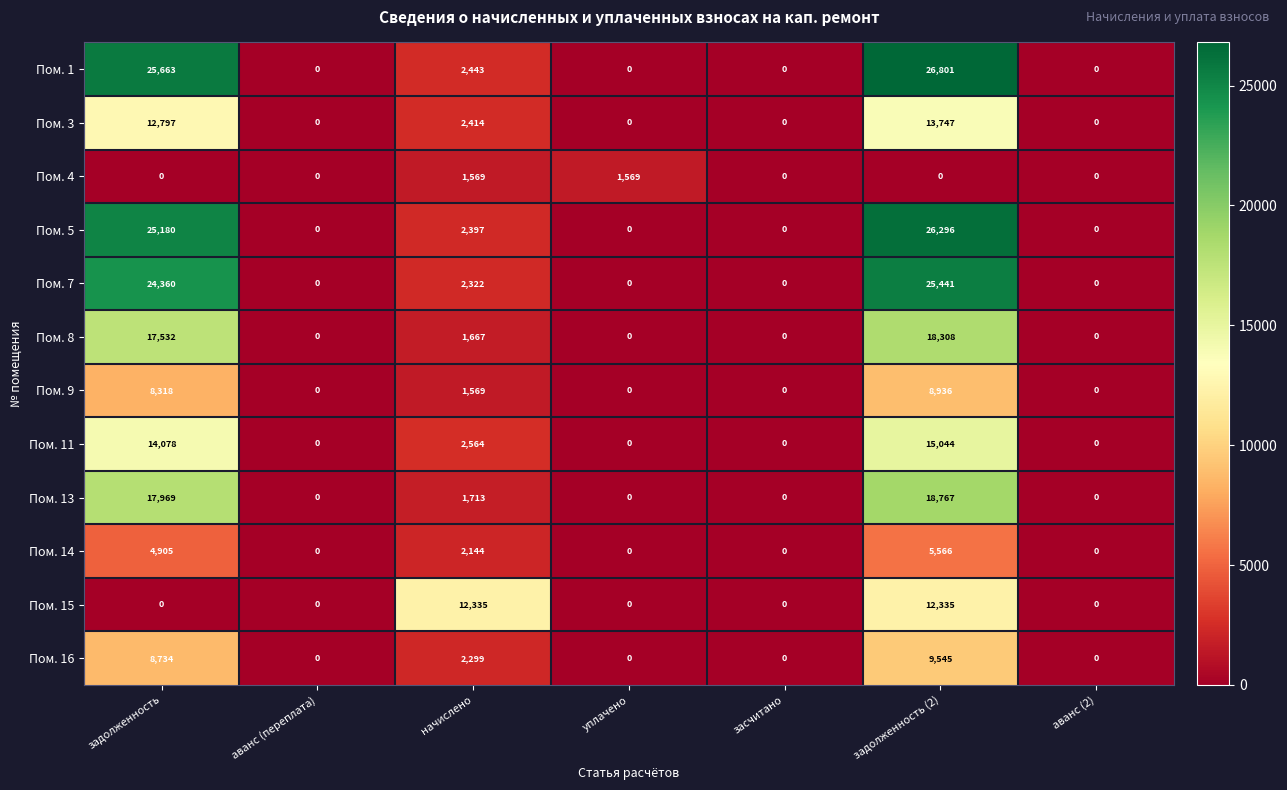

What is the sum of all Пом. 13 values?

38449